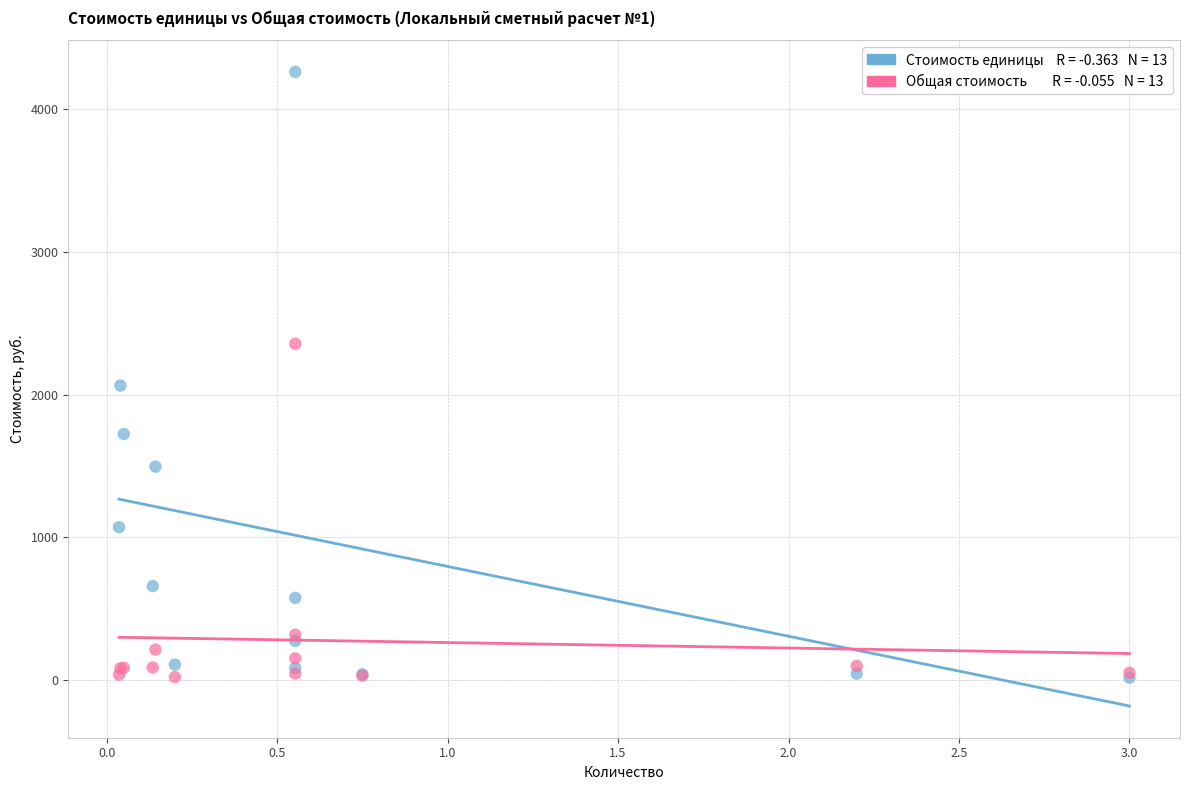

Across all series, what Y value is closest to 2139?

2064.5